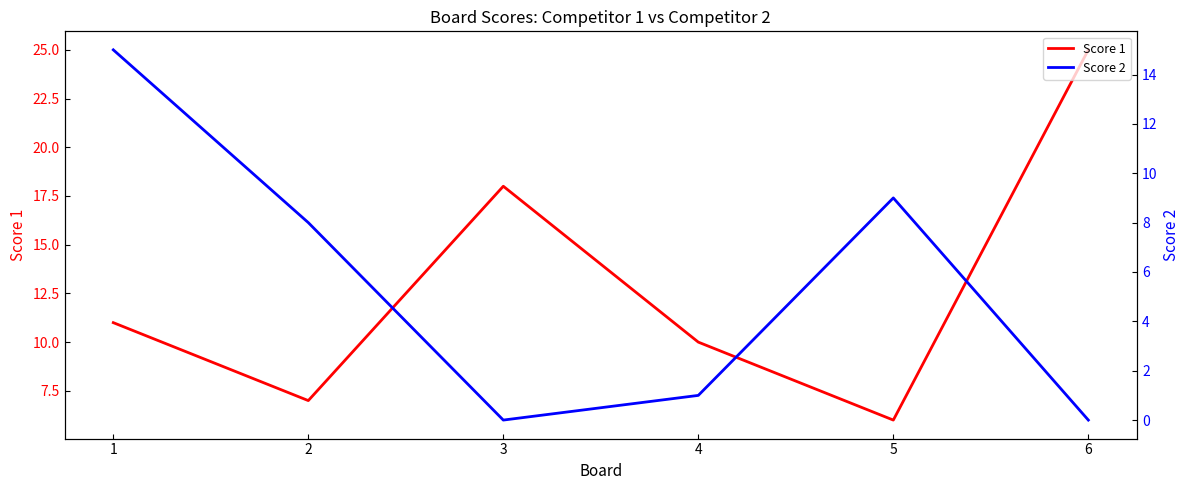

What is the spread (max minus min) of values at 5?

3